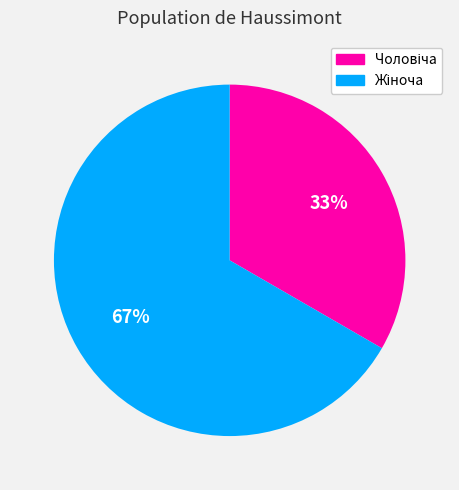

To the nearest percent, what is the average slice percentage?

50%